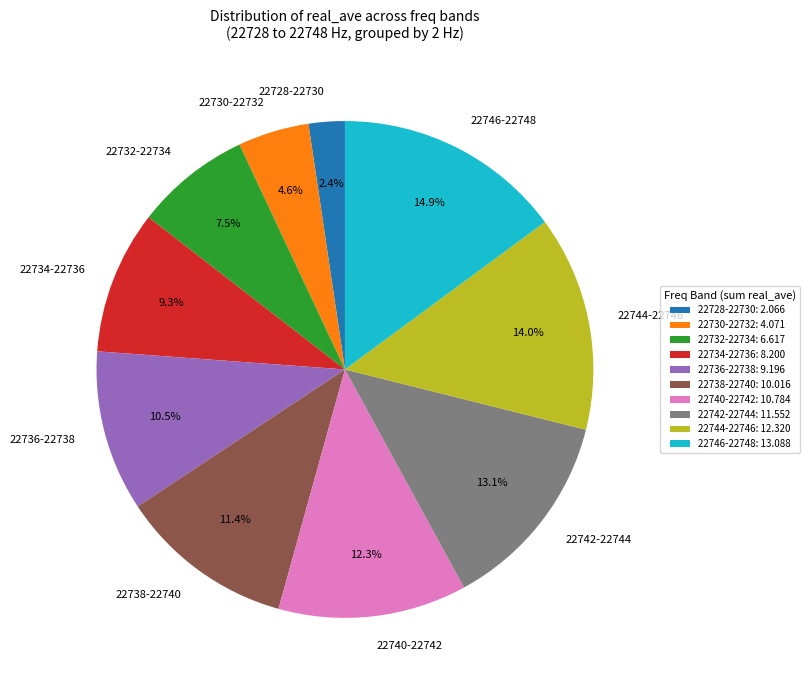

What is the total percentage of 22742-22744 and 22740-22742?

25.4%